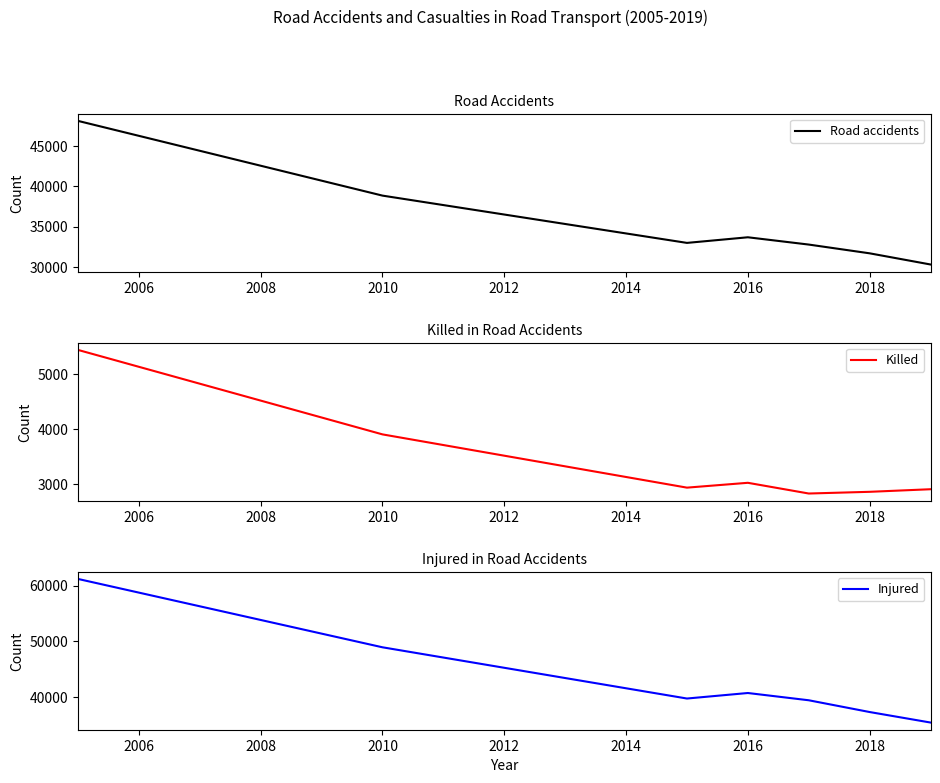

What is the highest value of the Injured series?

61191